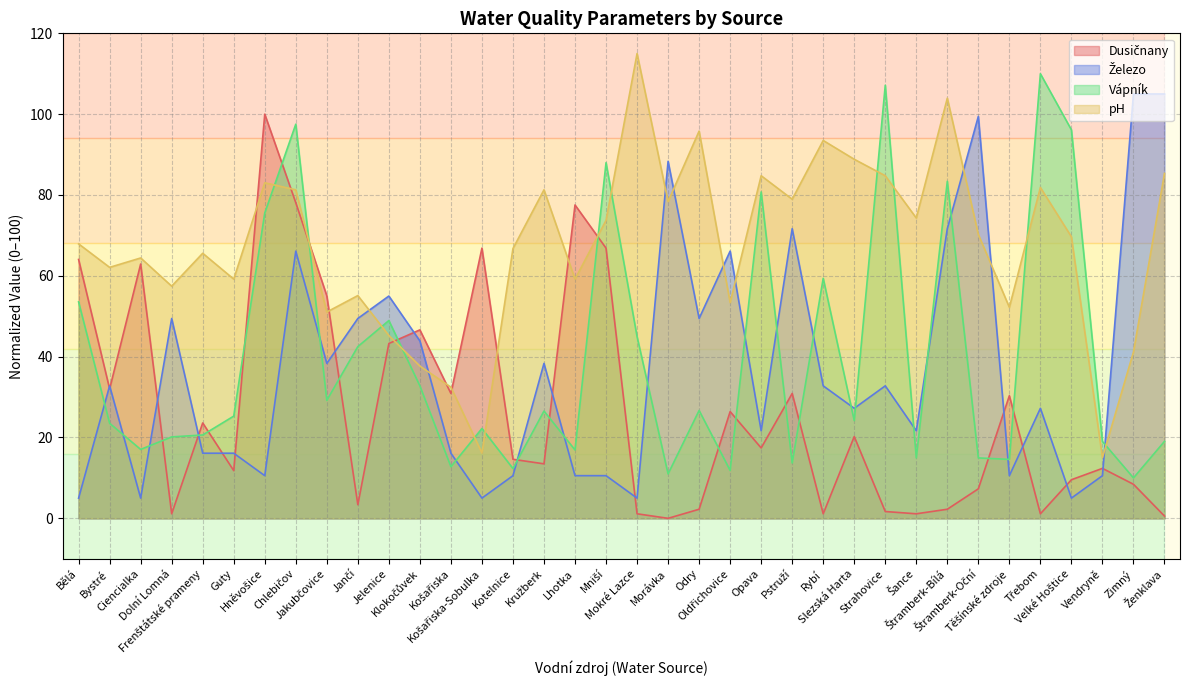

The Vápník series shows 4.5 at Těšínské zdroje. True or false?

False